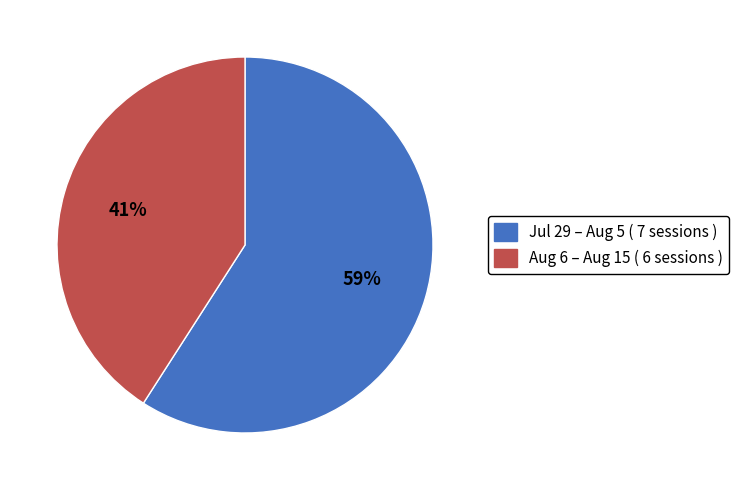

Does any single category account for the majority?

Yes